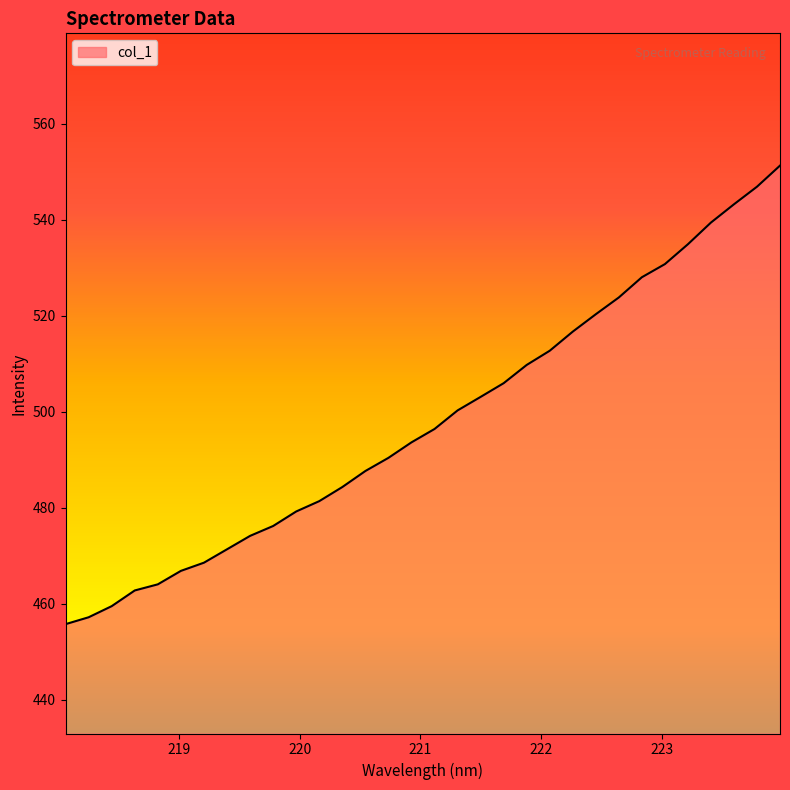

What is the smallest value displayed?

455.7